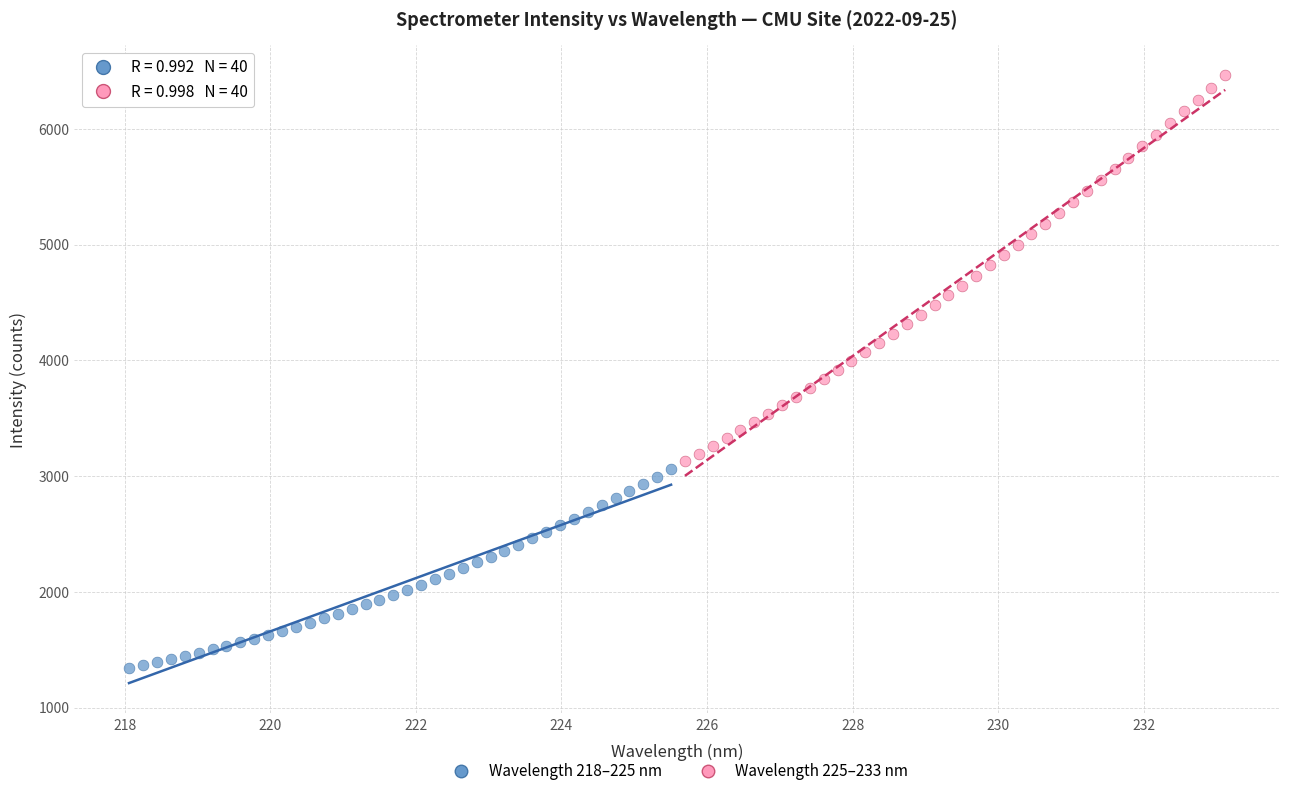

Which series reaches the minimum Y coordinate?

Wavelength 218–225 nm